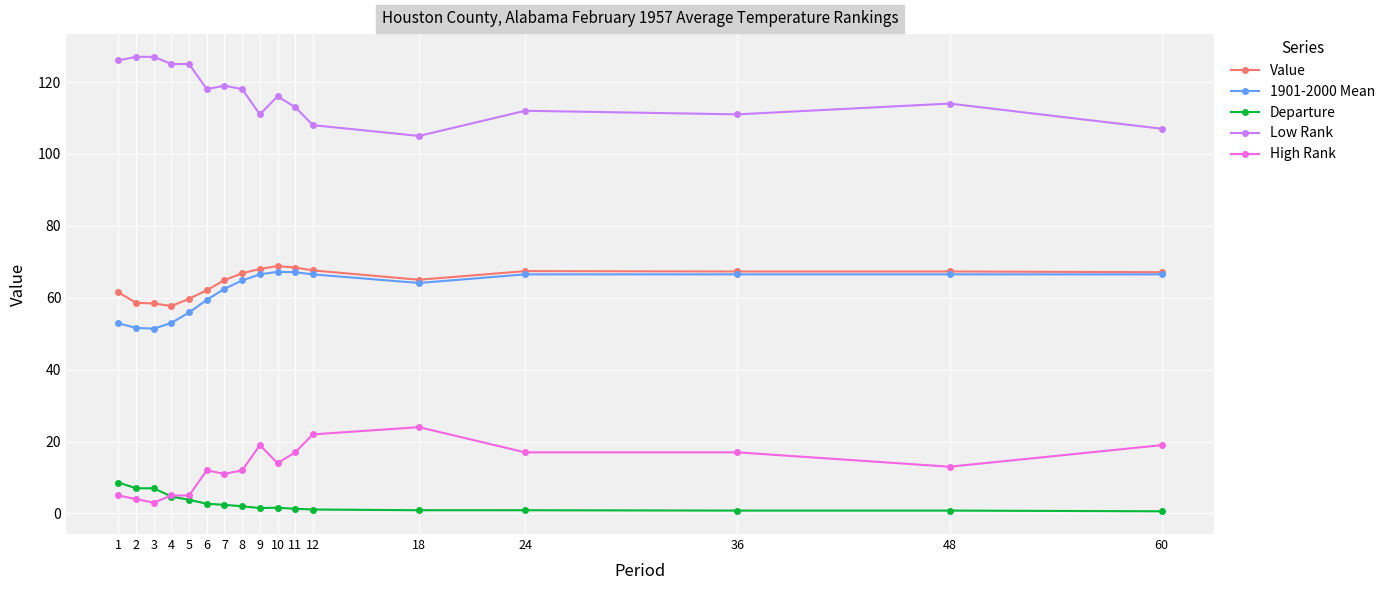

True or false: Value and Low Rank cross at least once.

False